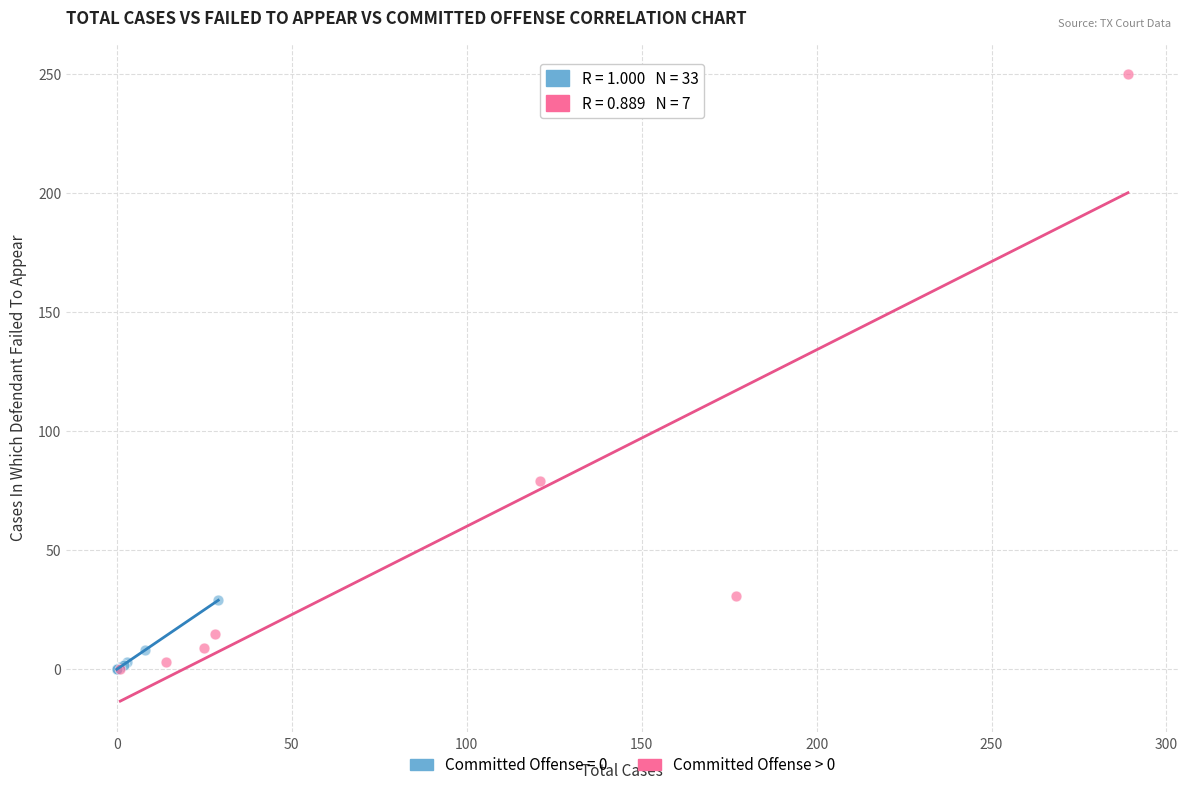

Which series has the widest spread of Y values?

Committed Offense > 0